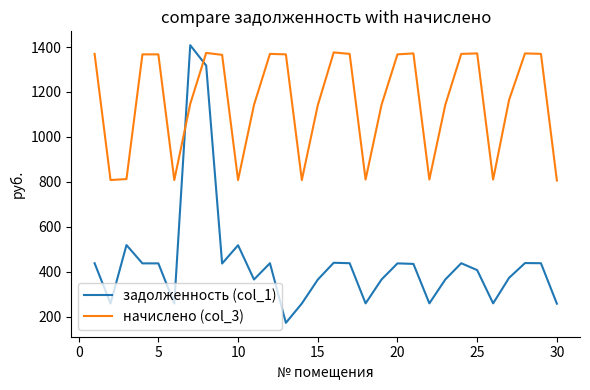

What are all the series names shown in the legend?

задолженность (col_1), начислено (col_3)